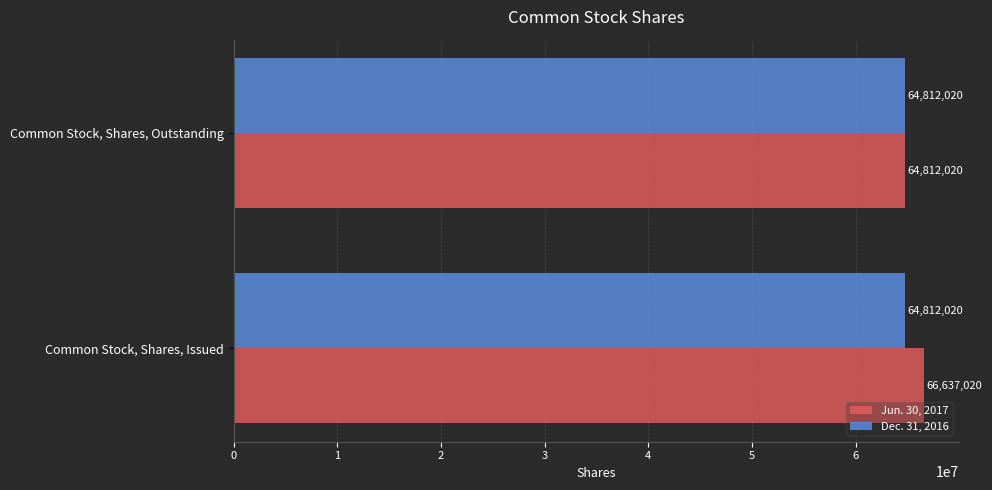

Is the value of Jun. 30, 2017 at Common Stock, Shares, Issued greater than the value of Dec. 31, 2016 at Common Stock, Shares, Issued?

Yes